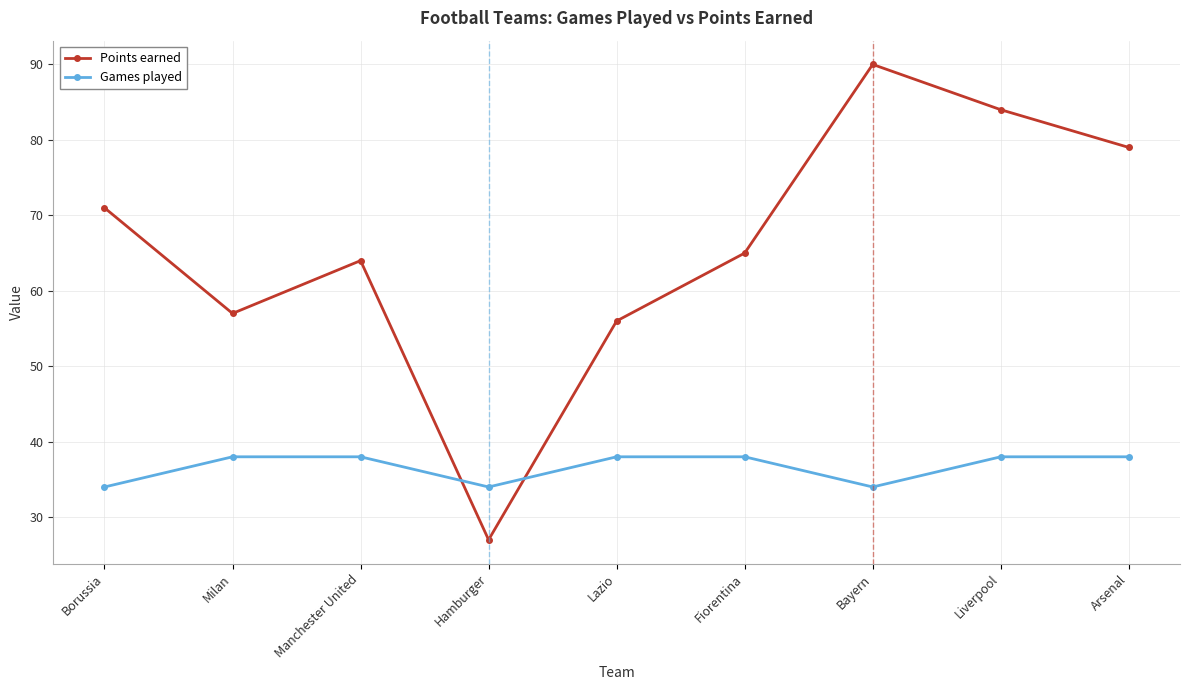

What is the average value of the Games played series?

37